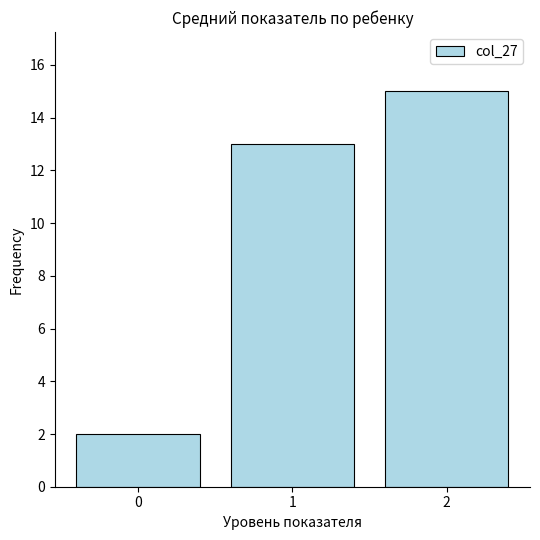

What is the change in value from 1 to 2?

+2